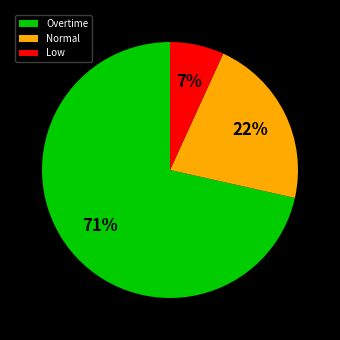

To the nearest percent, what is the average slice percentage?

33%